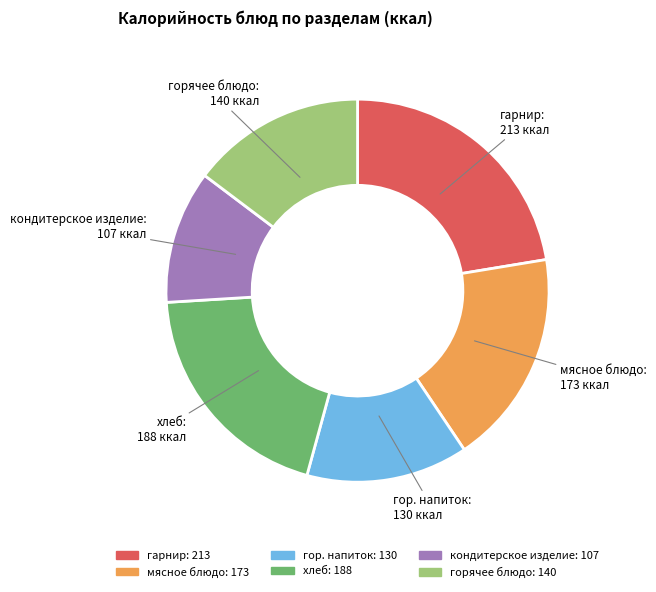

Which category has the smallest portion of the pie?

кондитерское изделие